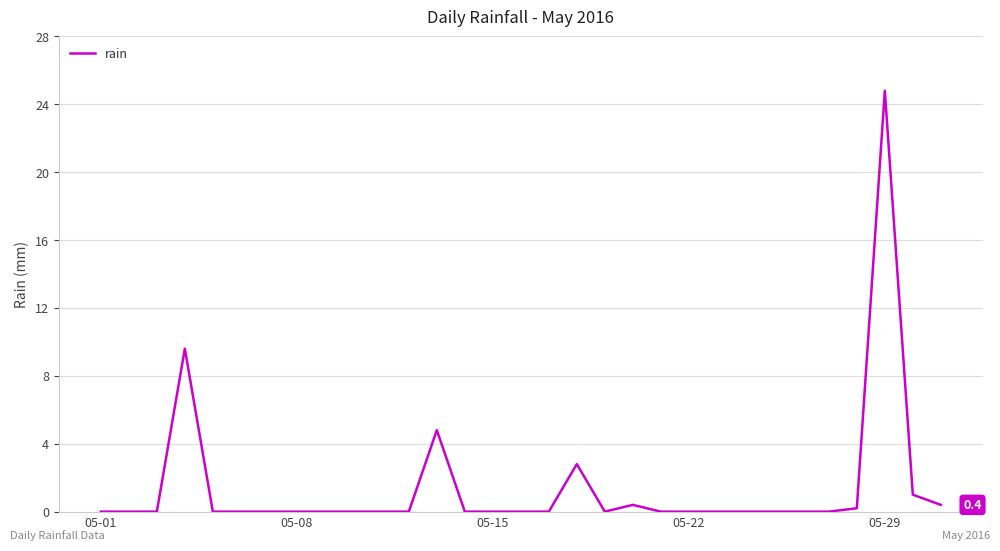

True or false: the data has more than 0 interior local peaks.

True